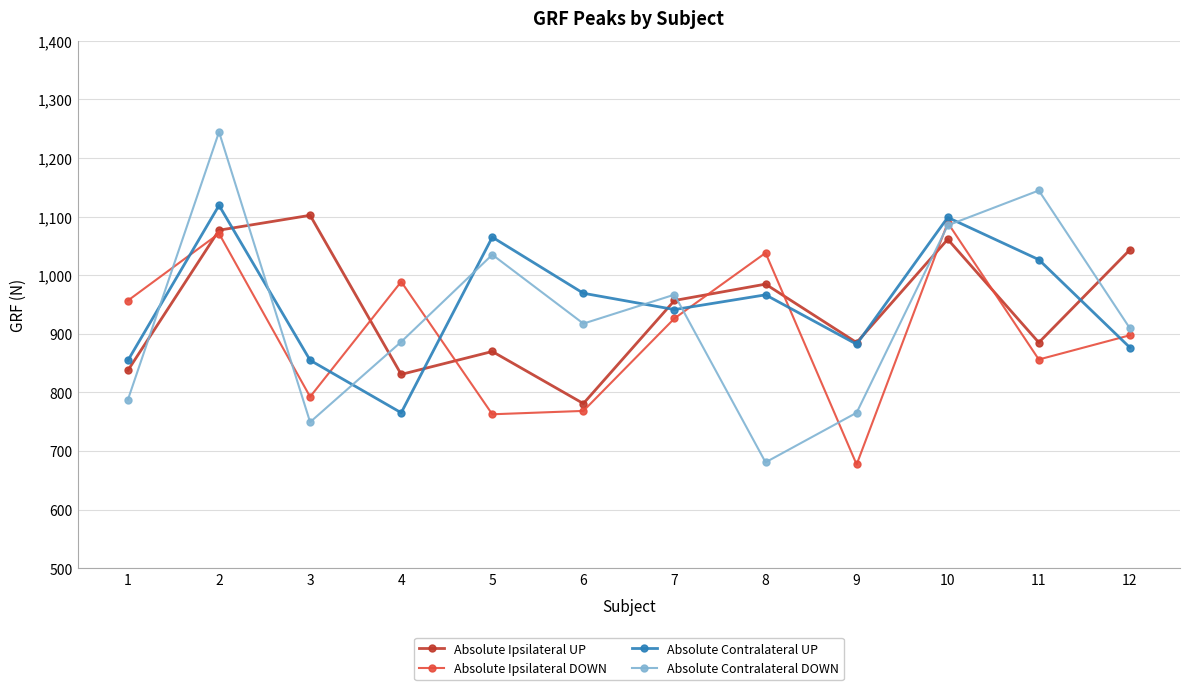

What is the total value across all series at 8?

3670.3